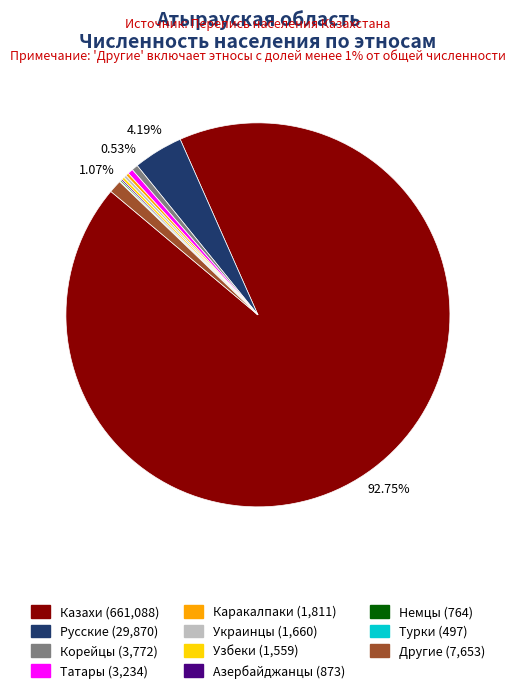

What is the largest slice in the pie chart?

Казахи